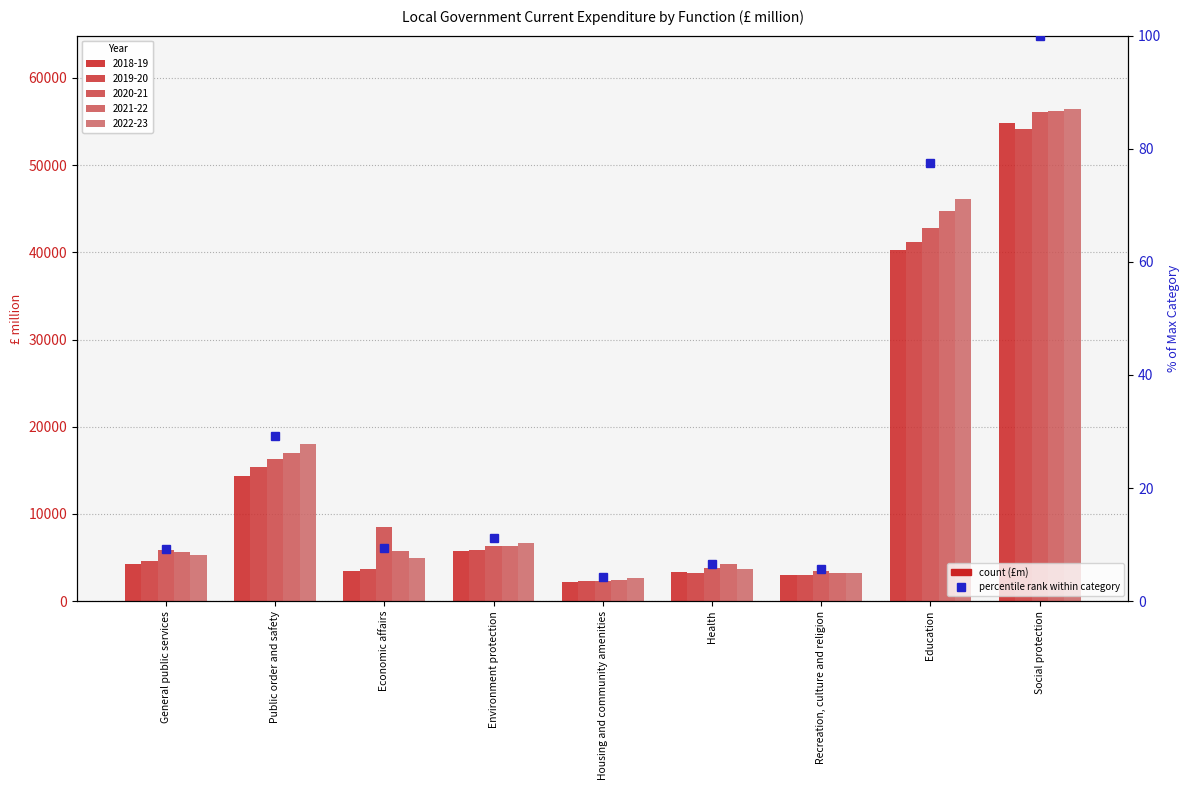

The value at Social protection is 100.0. True or false?

True